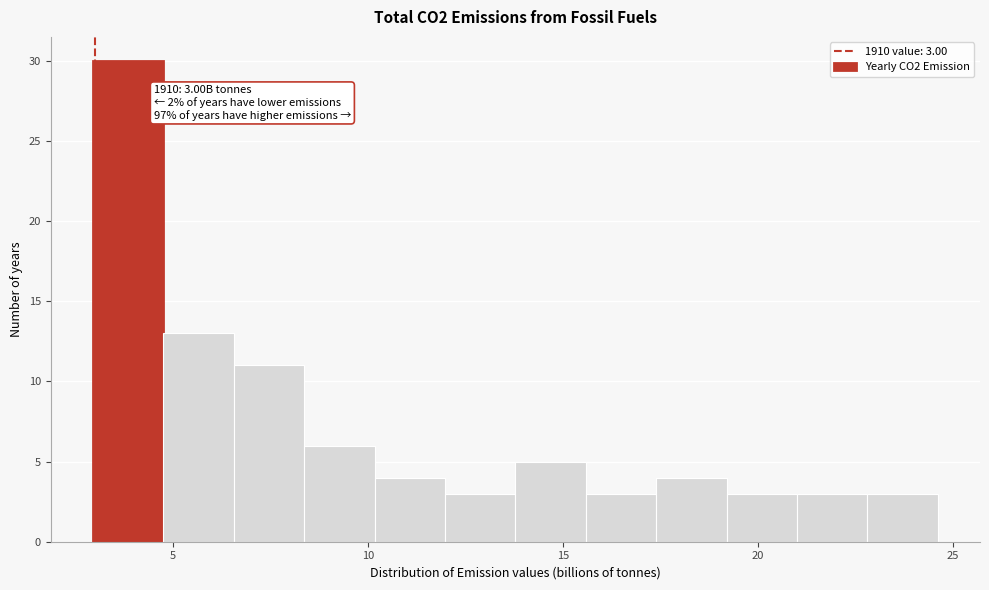

Read against the x-axis, roughly where is the centre of the tallest bar?

4.0